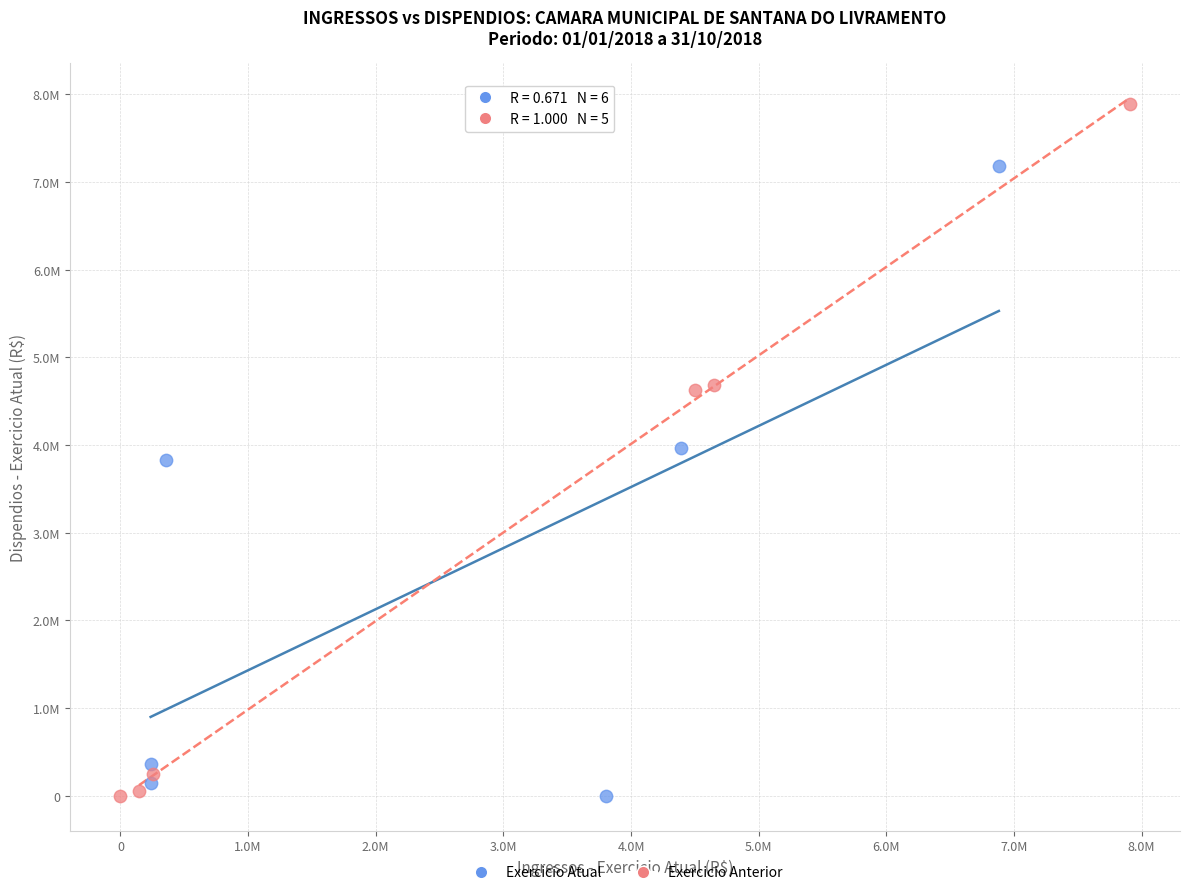

What are all the series names shown in the legend?

Exercicio Atual, Exercicio Anterior